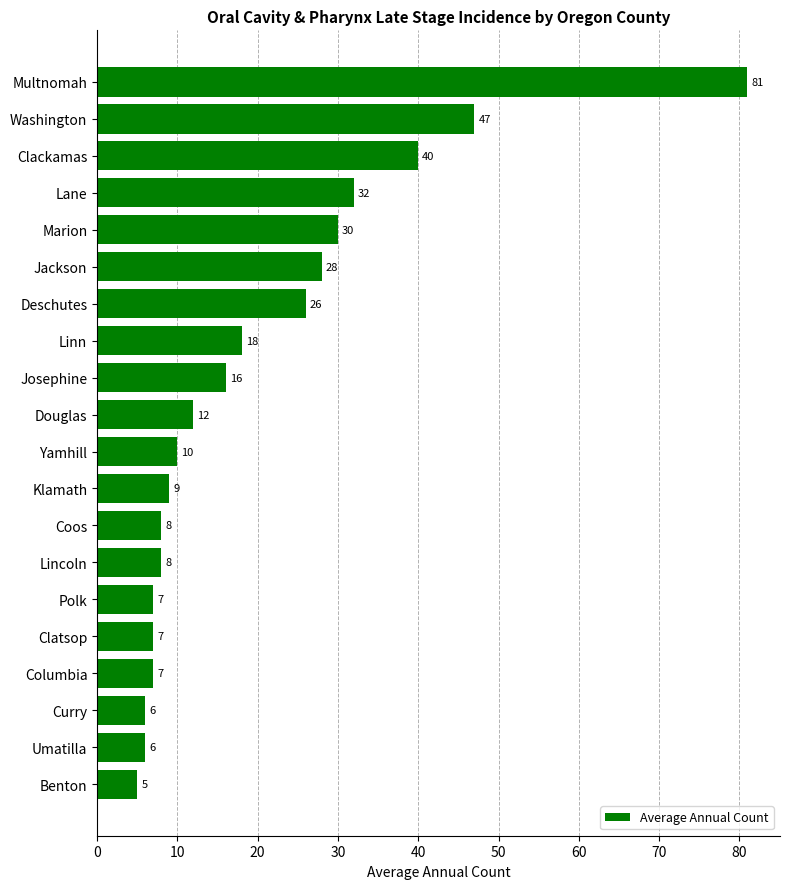

At which category does the chart reach its minimum across all series?

Benton